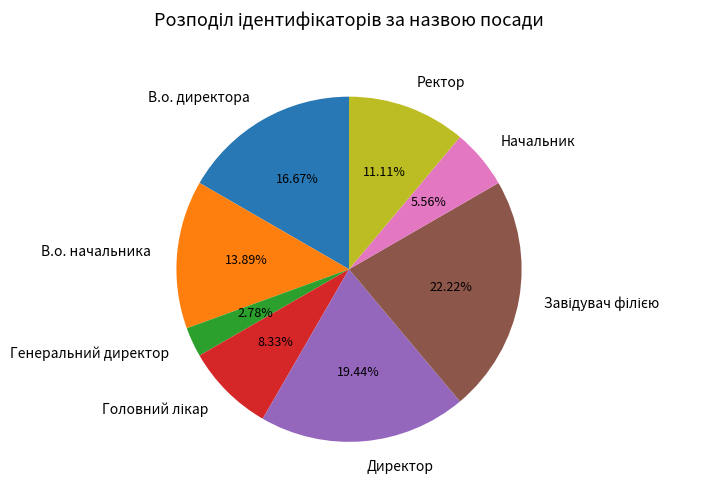

What percentage is the Ректор slice, to the nearest percent?

11%